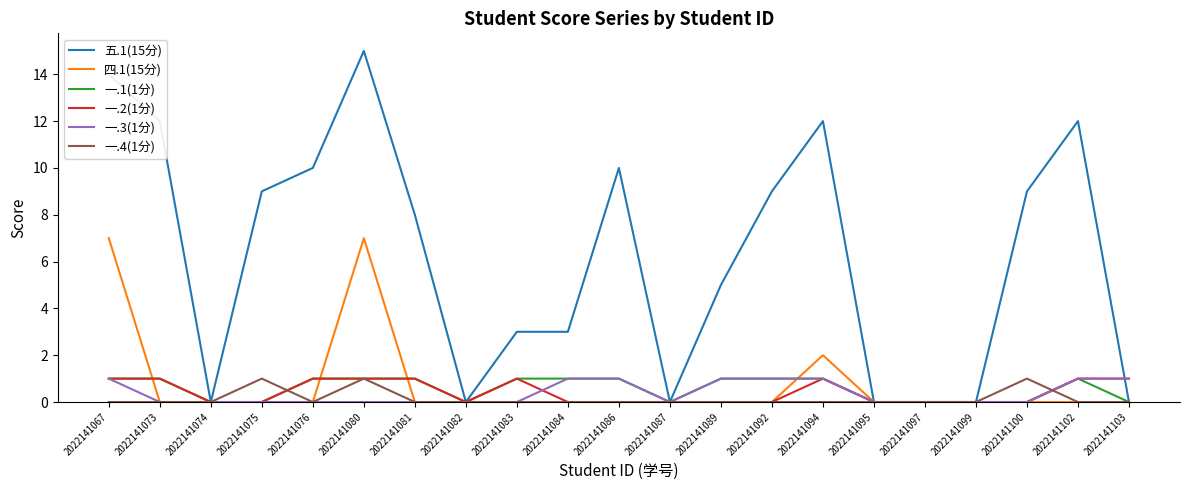

Which series has the largest total across all categories?

五.1(15分)